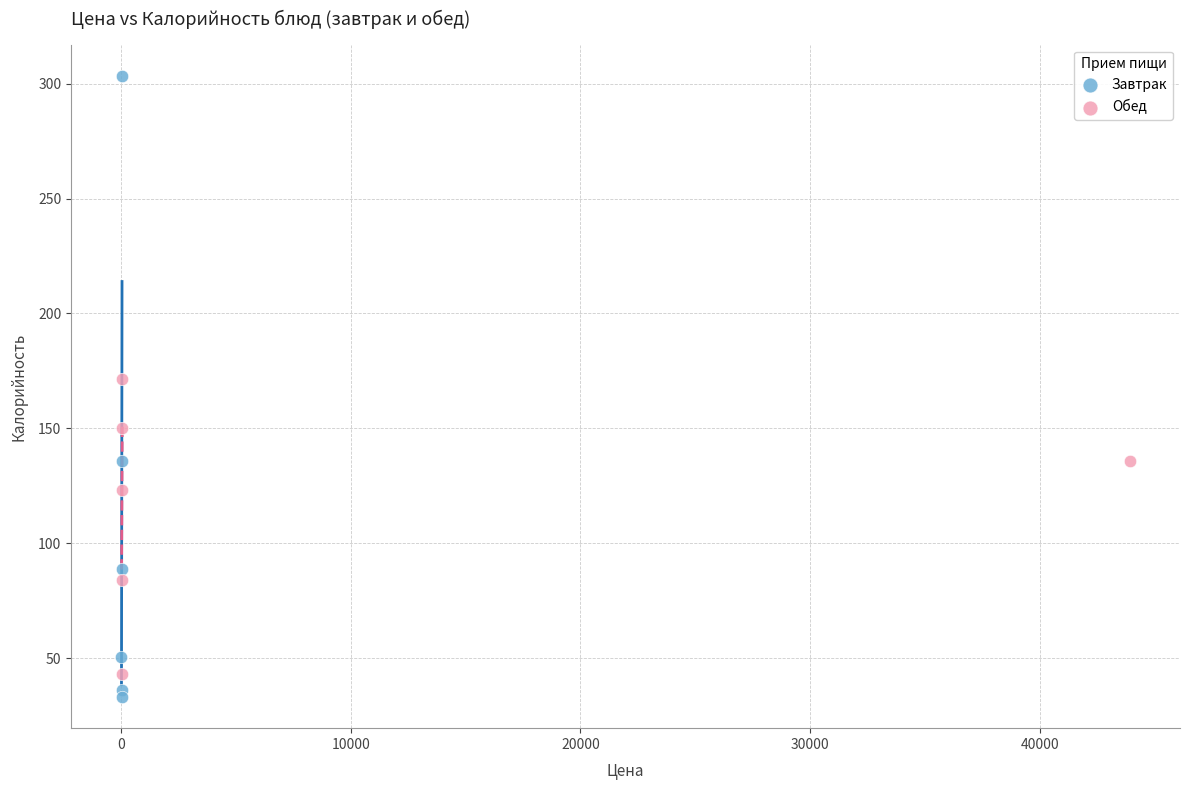

What are all the series names shown in the legend?

Завтрак, Обед